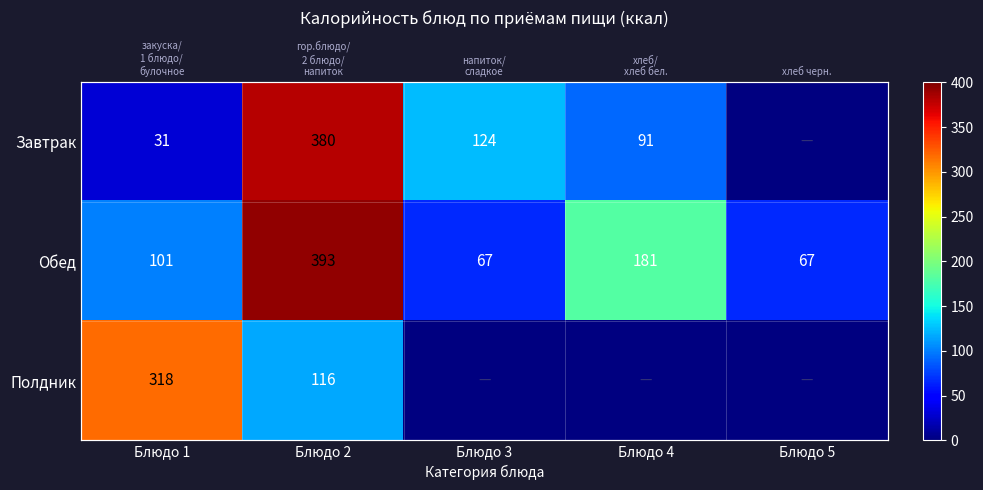

Rank the series at Блюдо 5 from lowest to highest value.

Завтрак, Обед, Полдник